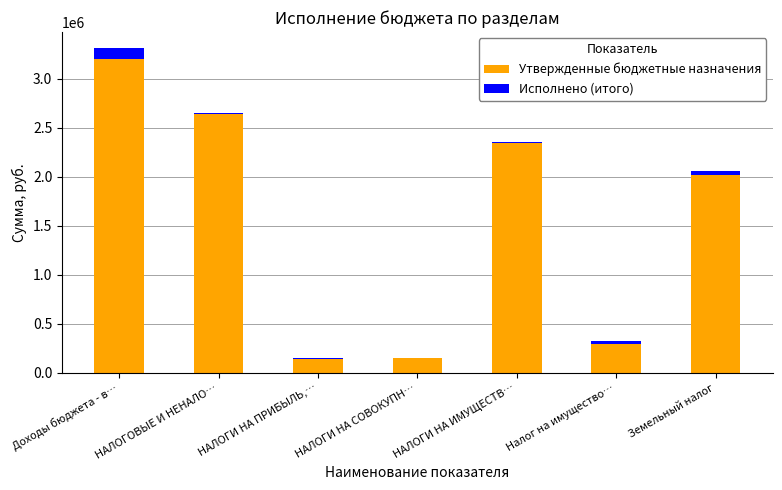

What is the sum of the Исполнено (итого) values at НАЛОГИ НА ИМУЩЕСТВ… and Доходы бюджета - в…?

107005.7